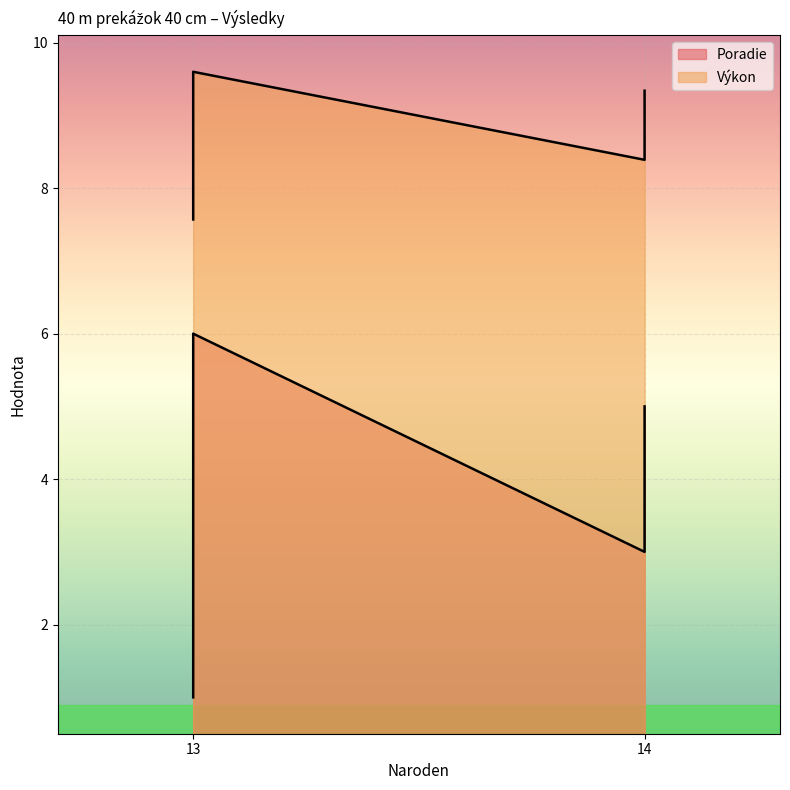

List the series in order of their peak value, lowest first.

Poradie, Výkon